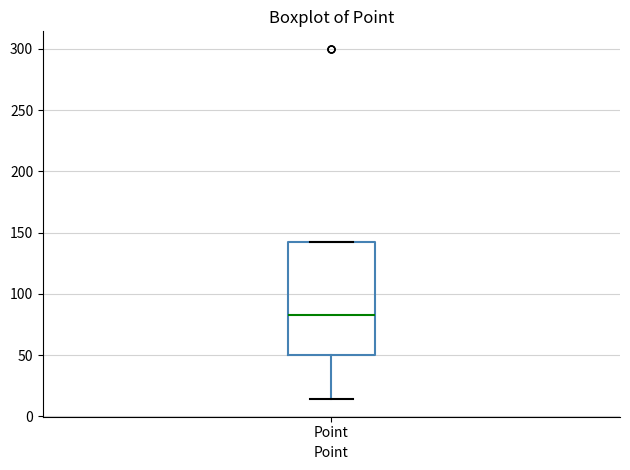

Transcribe this box plot: give where the median line is, the range the box spans, and where the two whiskers end, as read against the y-axis. The values are not printed on the chart, so give them approximately, as read against the axis.

median 85, box 50 to 140, whiskers 15 to 140